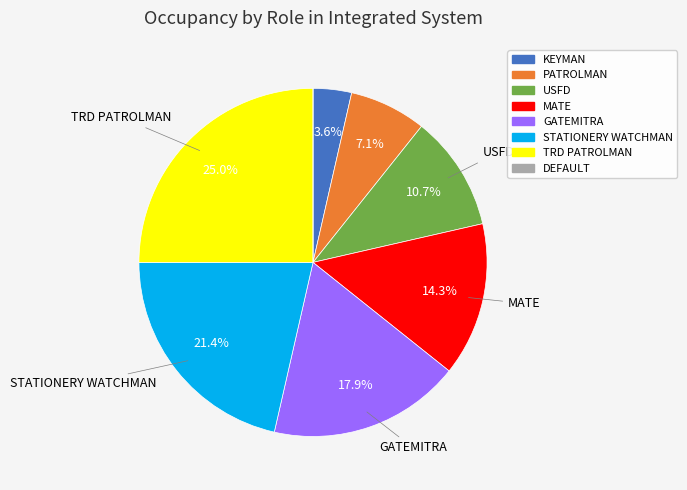

Which has a higher value, USFD or GATEMITRA?

GATEMITRA